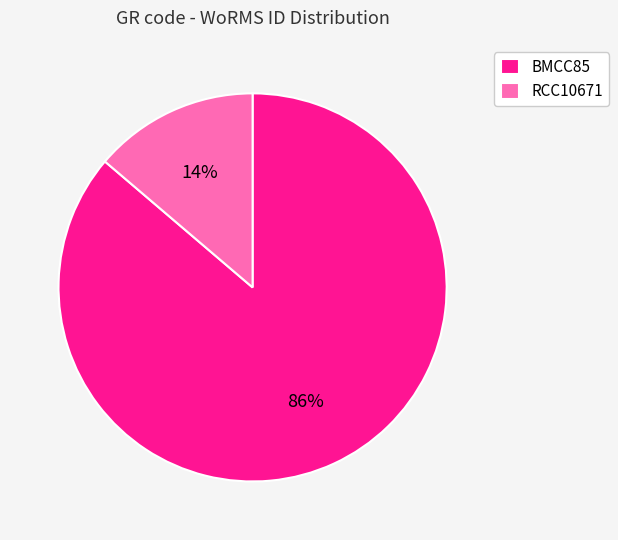

What is the largest slice in the pie chart?

BMCC85